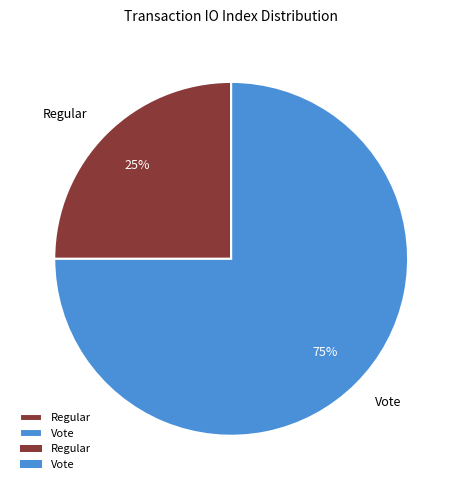

Which category has the biggest portion of the pie?

Vote